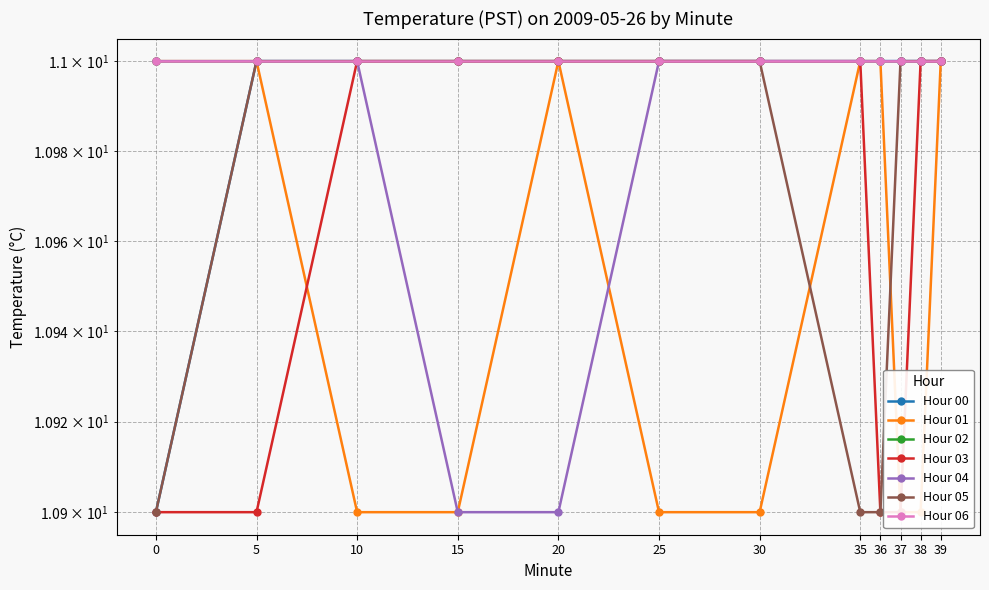

Read the Hour 00 value at 35.

11.0